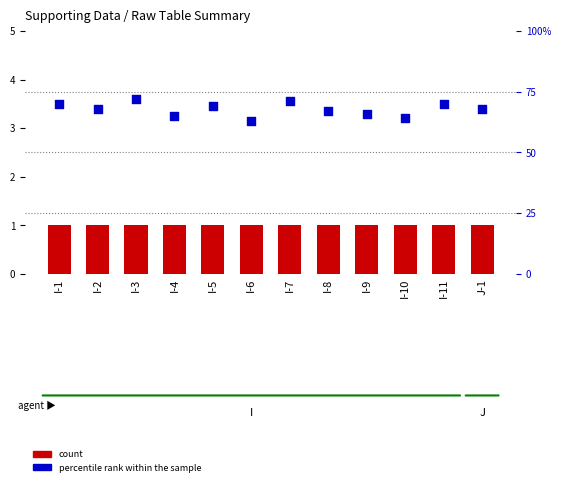

Which series contains the lowest Y value?

count